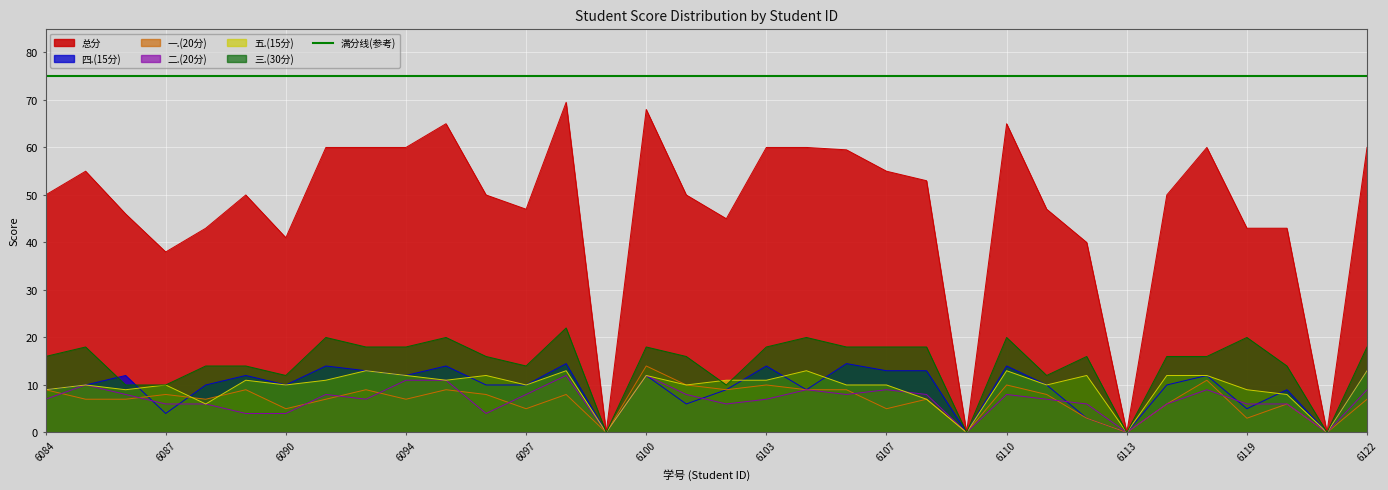

Reading left to right, extract all data points from this chart.

总分: 50.0	55.0	46.0	38.0	43.0	50.0	41.0	60.0	60.0	60.0	65.0	50.0	47.0	69.5	0.0	68.0	50.0	45.0	60.0	60.0	59.5	55.0	53.0	0.0	65.0	47.0	40.0	0.0	50.0	60.0	43.0	43.0	0.0	60.0
四.(15分): 9.0	10.0	12.0	4.0	10.0	12.0	10.0	14.0	13.0	12.0	14.0	10.0	10.0	14.5	0.0	12.0	6.0	9.0	14.0	9.0	14.5	13.0	13.0	0.0	14.0	10.0	3.0	0.0	10.0	12.0	5.0	9.0	0.0	13.0
一.(20分): 9.0	7.0	7.0	8.0	7.0	9.0	5.0	7.0	9.0	7.0	9.0	8.0	5.0	8.0	0.0	14.0	10.0	9.0	10.0	9.0	9.0	5.0	7.0	0.0	10.0	8.0	3.0	0.0	6.0	11.0	3.0	6.0	0.0	7.0
二.(20分): 7.0	10.0	8.0	6.0	6.0	4.0	4.0	8.0	7.0	11.0	11.0	4.0	8.0	12.0	0.0	12.0	8.0	6.0	7.0	9.0	8.0	9.0	8.0	0.0	8.0	7.0	6.0	0.0	6.0	9.0	6.0	6.0	0.0	9.0
五.(15分): 9.0	10.0	9.0	10.0	6.0	11.0	10.0	11.0	13.0	12.0	11.0	12.0	10.0	13.0	0.0	12.0	10.0	11.0	11.0	13.0	10.0	10.0	7.0	0.0	13.0	10.0	12.0	0.0	12.0	12.0	9.0	8.0	0.0	13.0
三.(30分): 16.0	18.0	10.0	10.0	14.0	14.0	12.0	20.0	18.0	18.0	20.0	16.0	14.0	22.0	0.0	18.0	16.0	10.0	18.0	20.0	18.0	18.0	18.0	0.0	20.0	12.0	16.0	0.0	16.0	16.0	20.0	14.0	0.0	18.0